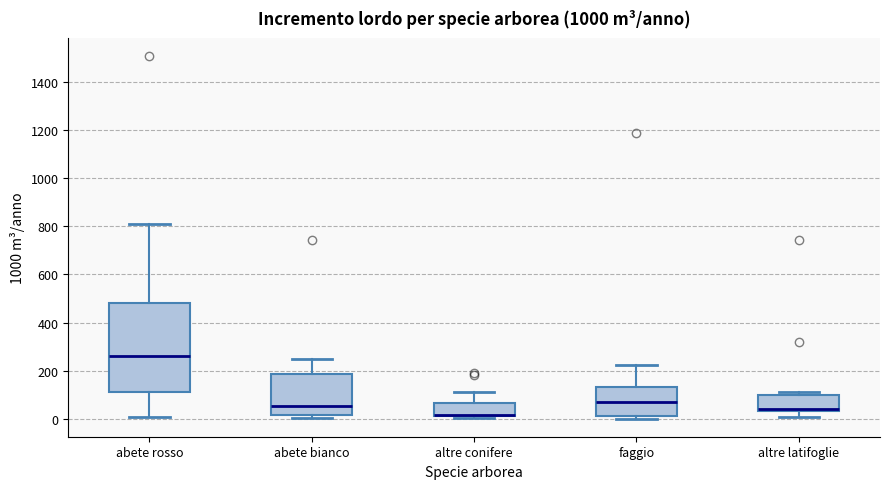

Reading left to right, read every box against the y-axis: the position of its median line, the range the box covers, and the ends of its whiskers. The values are not printed on the chart, so give them approximately, as read against the axis.

abete rosso: median 260, box 120 to 480, whiskers 0 to 800
abete bianco: median 60, box 20 to 180, whiskers 0 to 240
altre conifere: median 20 (drawn on the box's lower edge), box 20 to 60, whiskers 0 to 120
faggio: median 60, box 0 to 140, whiskers 0 (just below the box's lower edge) to 220
altre latifoglie: median 40 (just above the box's lower edge), box 40 to 100, whiskers 0 to 120